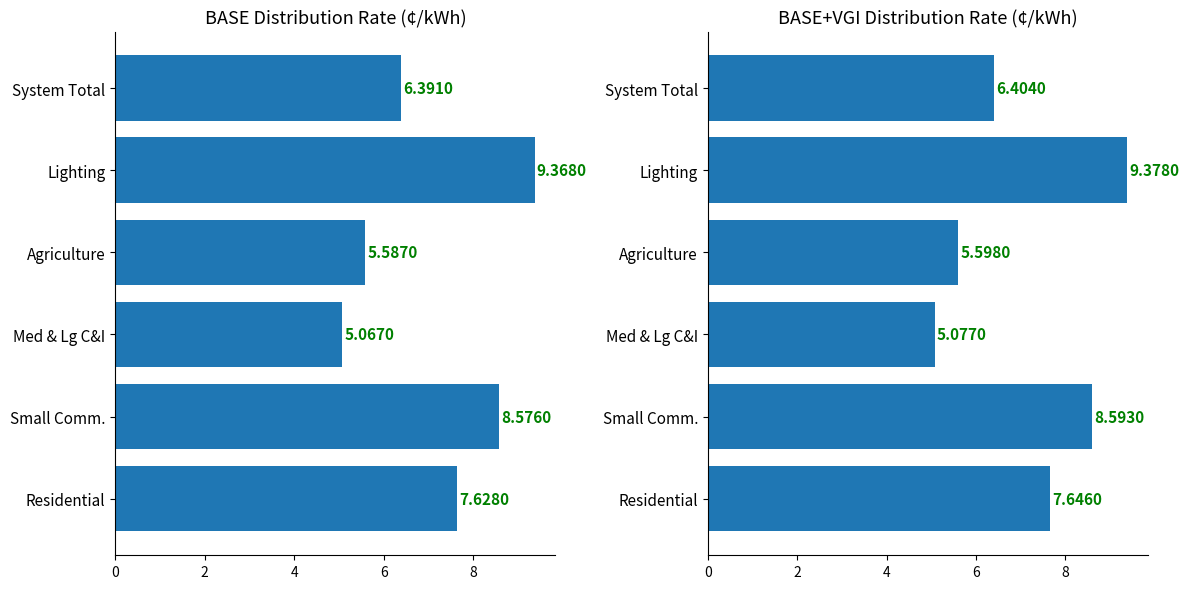

What is the total value across all series at Med & Lg C&I?

10.1